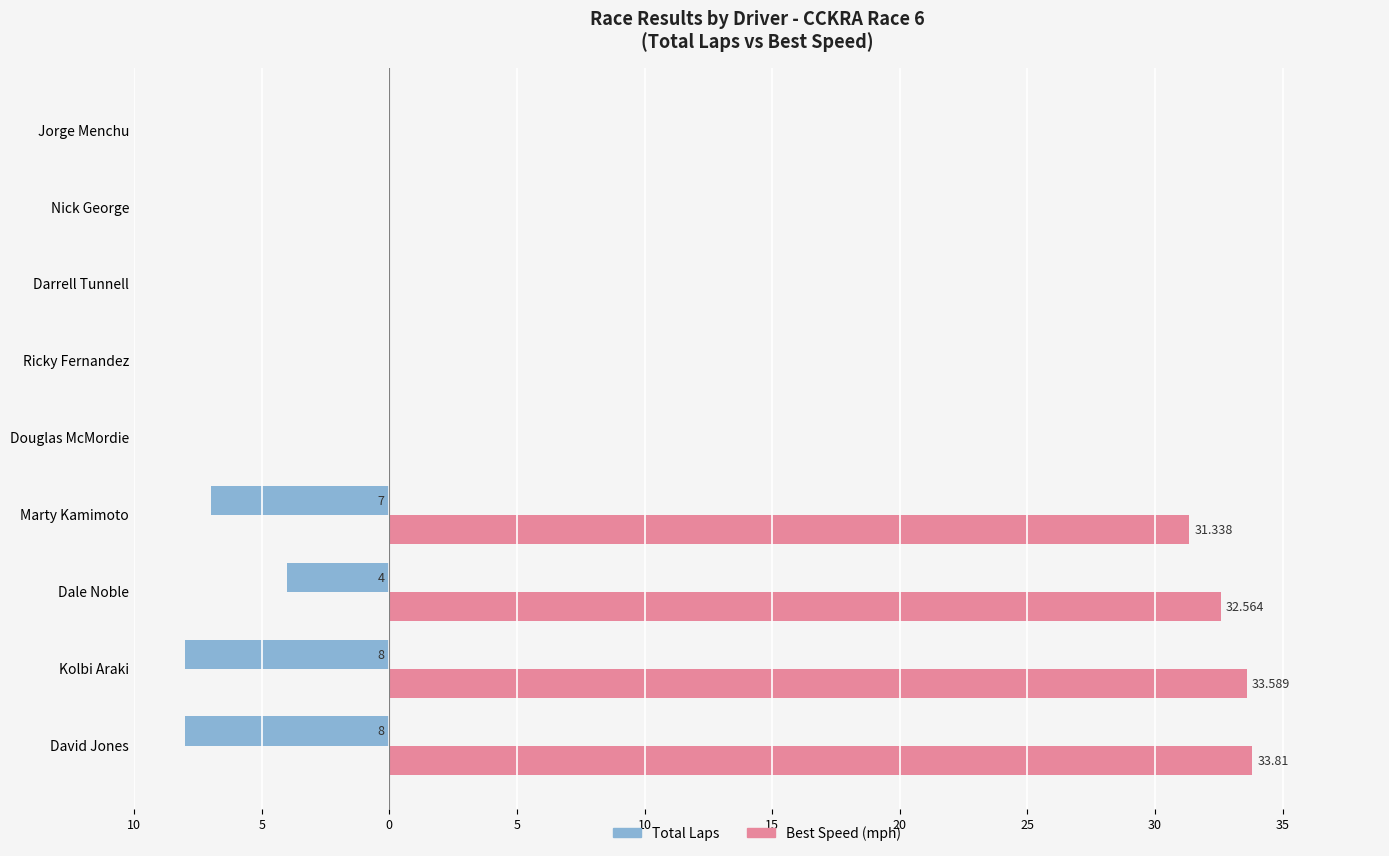

Reading left to right, transcribe all the data shown in this chart.

Total Laps: -8.0	-8.0	-4.0	-7.0	0.0	0.0	0.0	0.0	0.0
Best Speed: 33.8	33.6	32.6	31.3	0.0	0.0	0.0	0.0	0.0